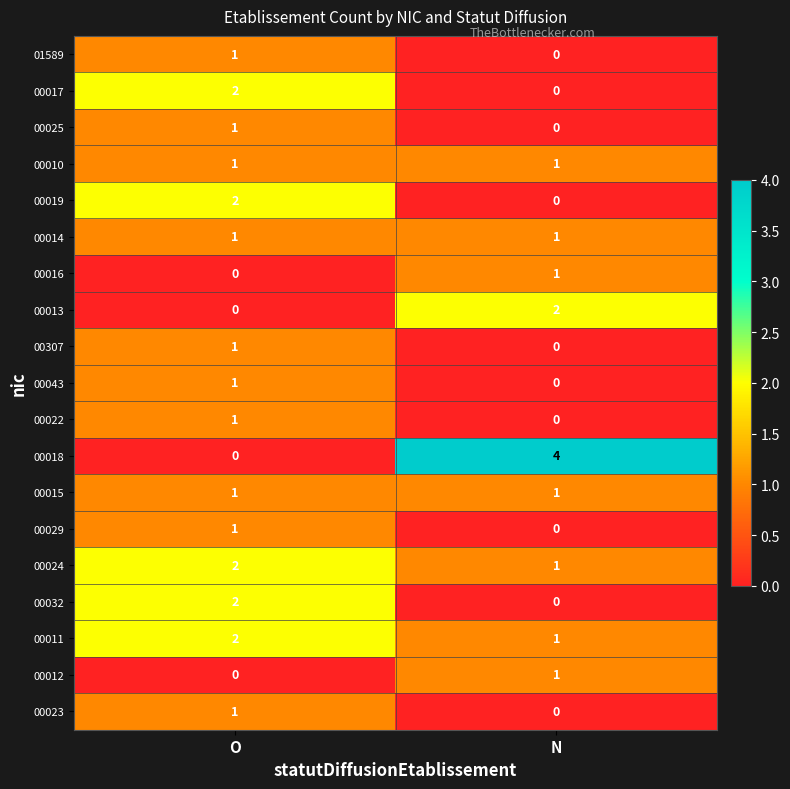

Which series changed the most between O and N?

00018